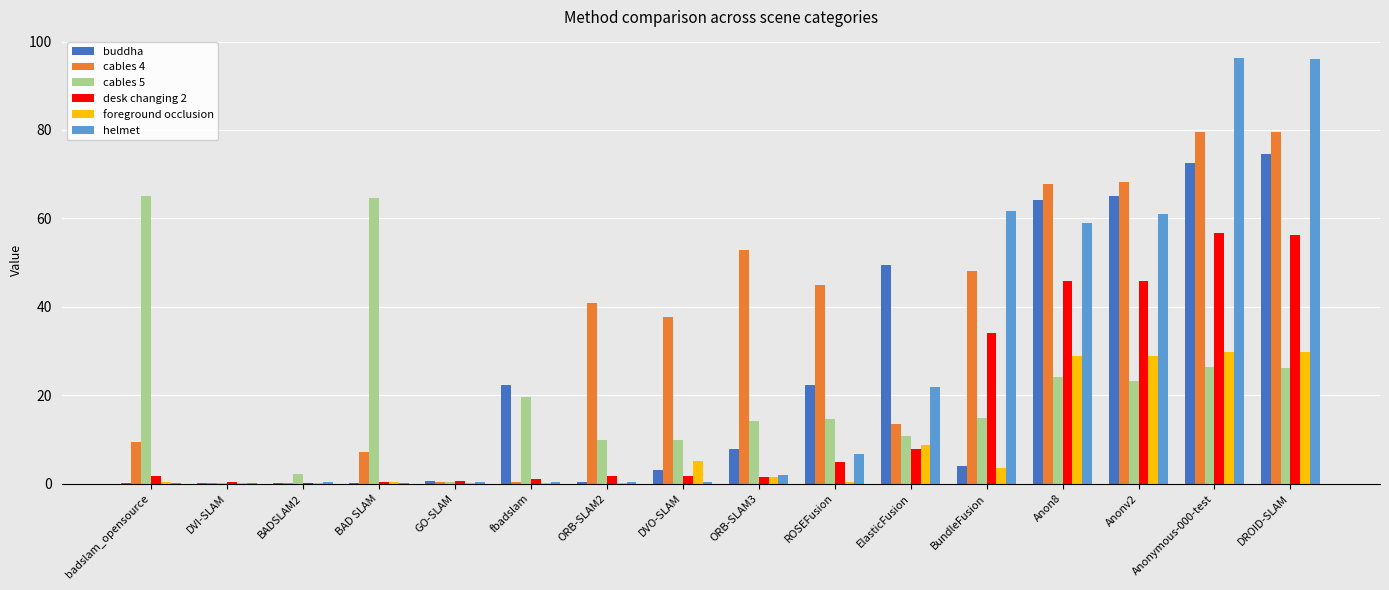

Is it true that cables 4 equals 79.6 at DROID-SLAM?

True